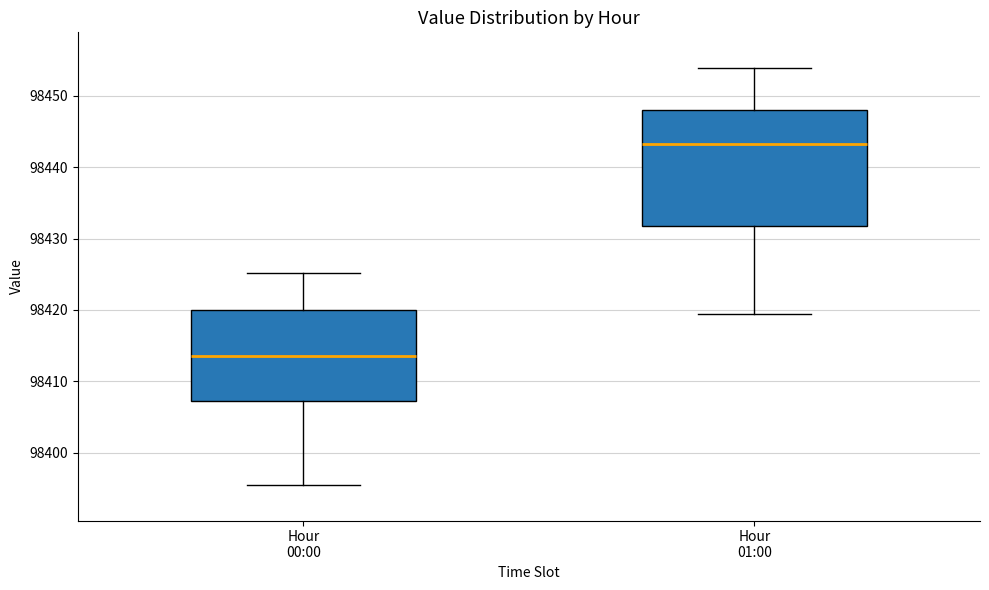

Reading left to right, transcribe this box plot: for each box, give where its median line is, the range the box spans, and where its two whiskers end, as read against the y-axis. The values are not printed on the chart, so give them approximately, as read against the axis.

Hour 00:00: median 98414, box 98407 to 98420, whiskers 98395 to 98425
Hour 01:00: median 98443, box 98432 to 98448, whiskers 98419 to 98454